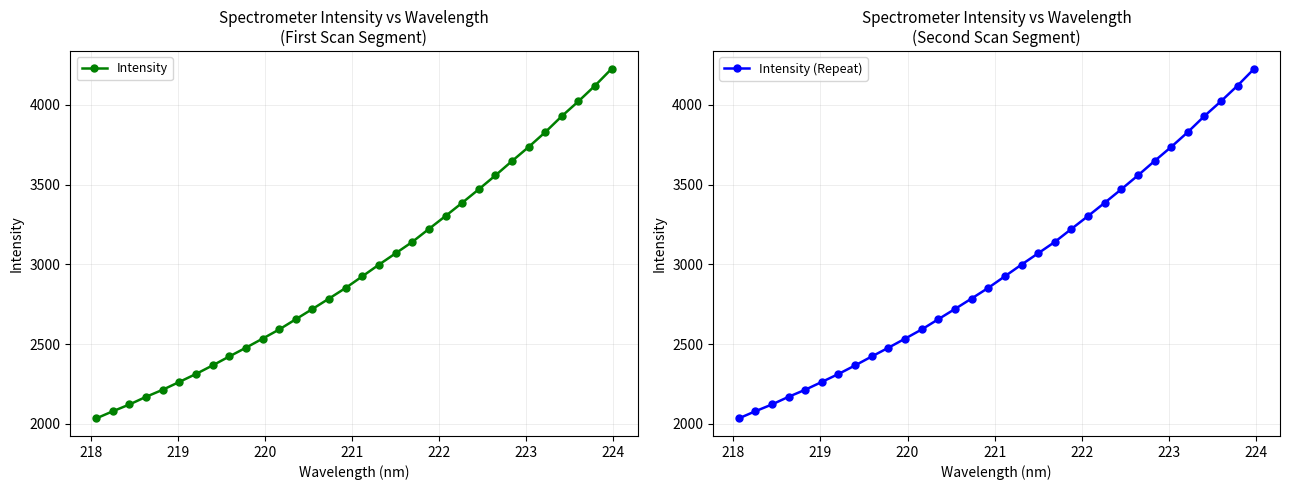

True or false: Intensity (Repeat) has more than 2 points higher than both neighbors.

False